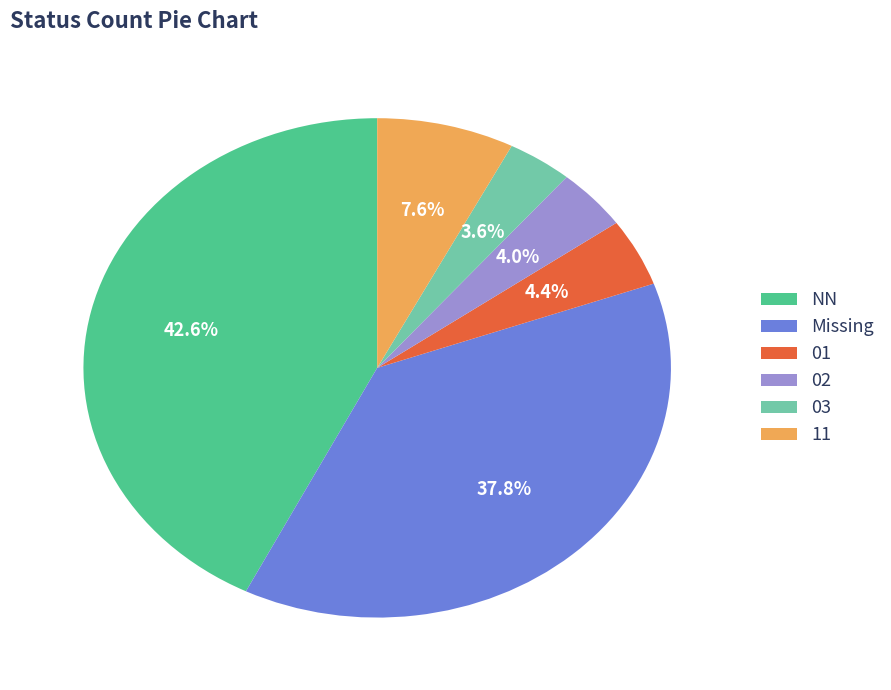

Is it true that 02 is 4% of the pie?

True